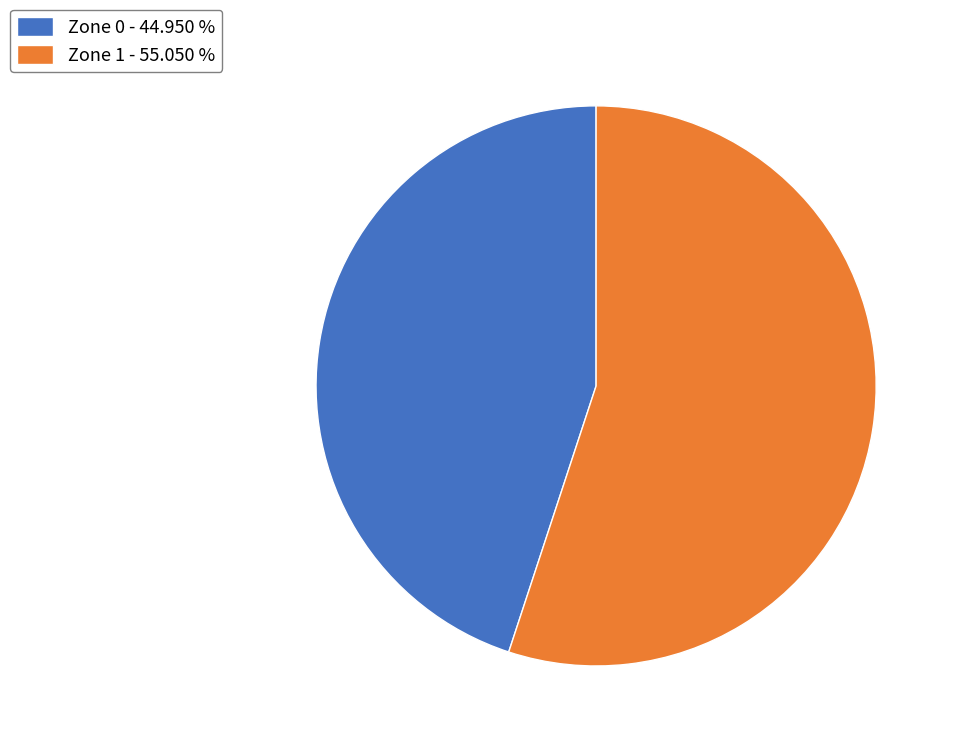

Is the sum of Zone 0 - 44.950 % and Zone 1 - 55.050 % greater than half?

Yes